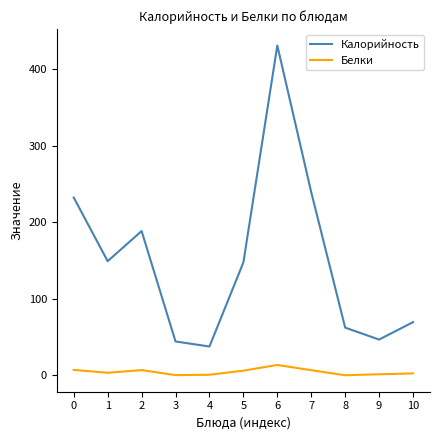

At which category does Калорийность reach its first local peak?

2